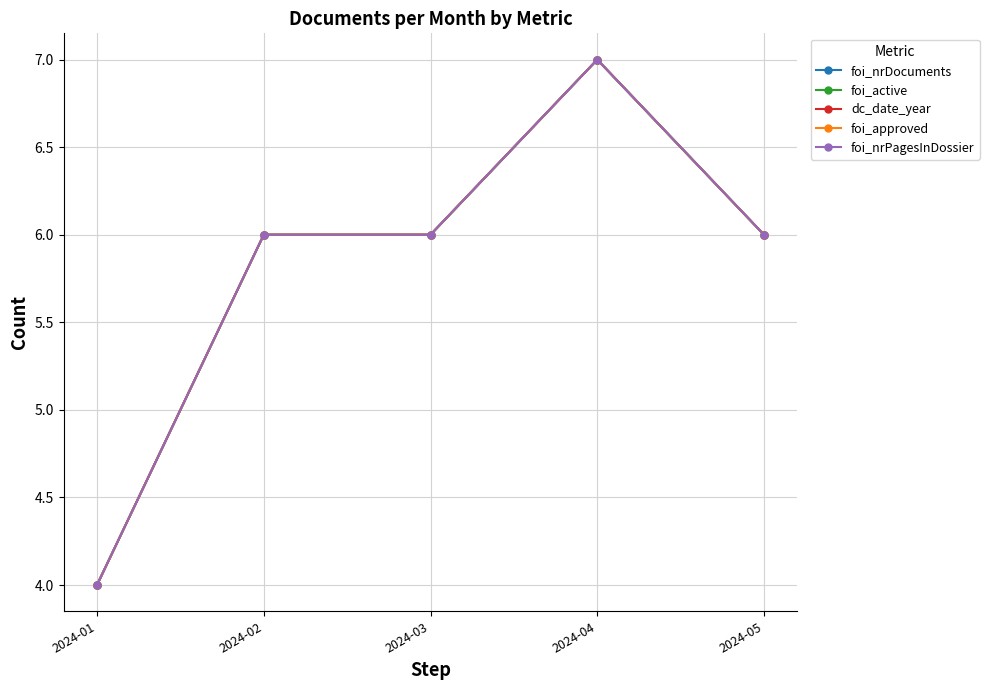

Count the dc_date_year values in the range 6 to 7.

4